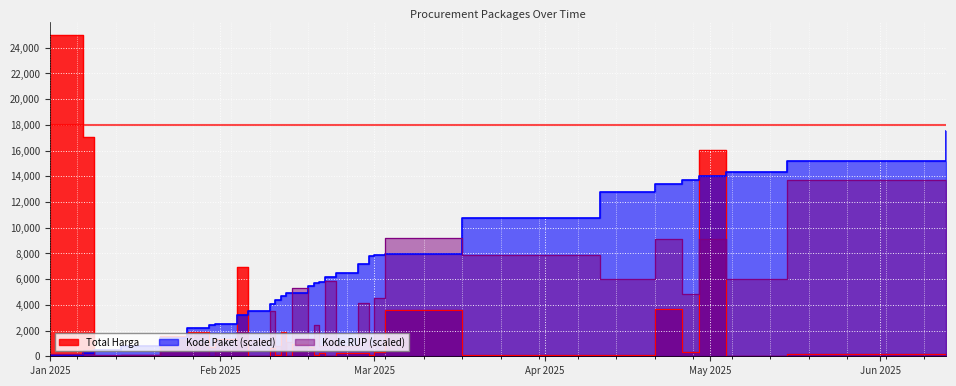

Which series has the largest range (max minus min)?

Total Harga